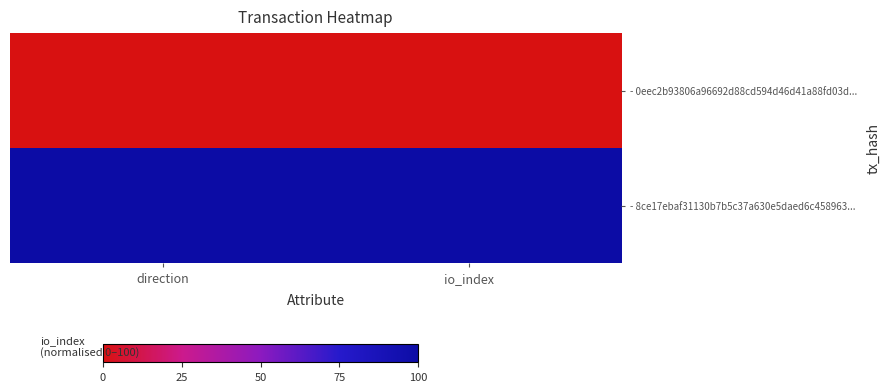

List the series in order of their peak value, highest first.

- 8ce17ebaf31130b7b5c37a630e5daed6c458963..., - 0eec2b93806a96692d88cd594d46d41a88fd03d...